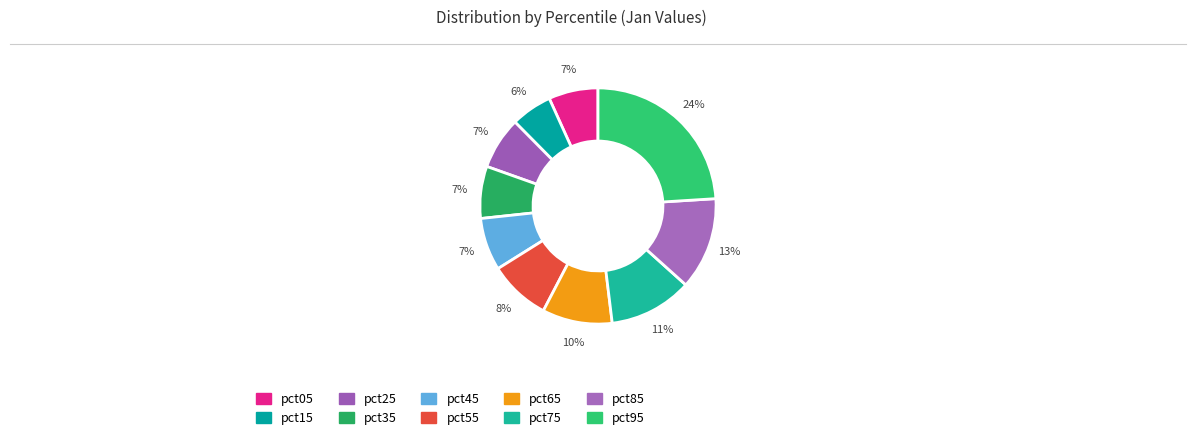

To the nearest percent, what is the combined percentage of pct95 and pct65?

34%